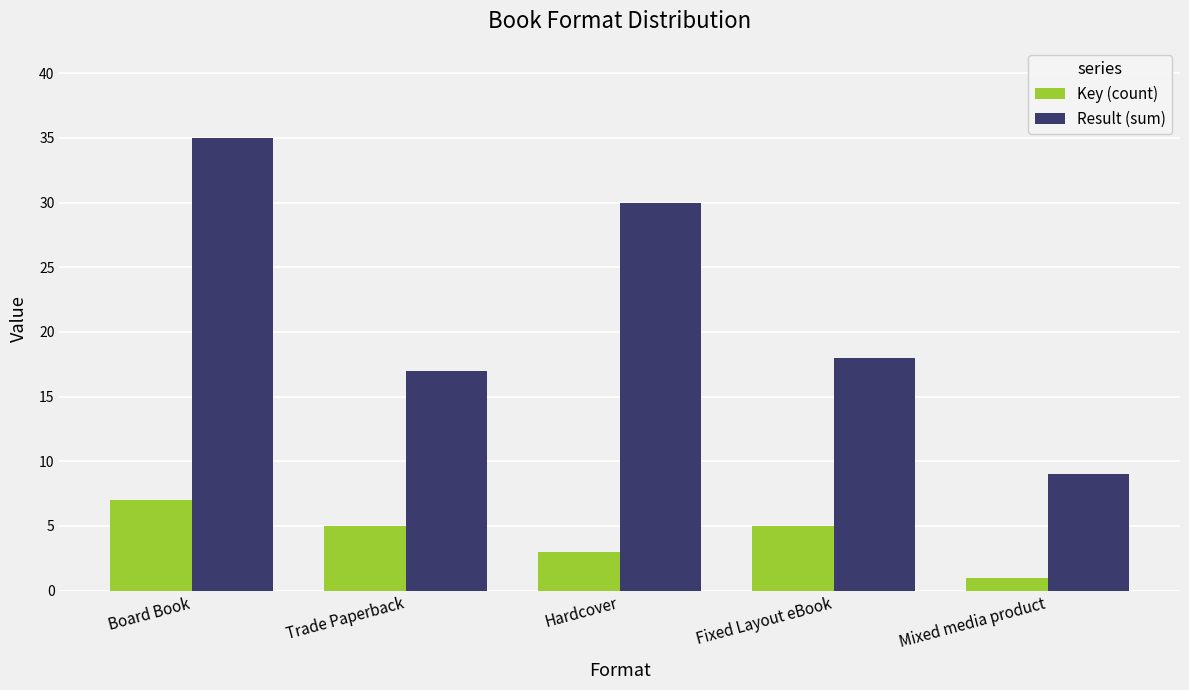

Is the value of Key (count) at Fixed Layout eBook greater than the value of Result (sum) at Board Book?

No